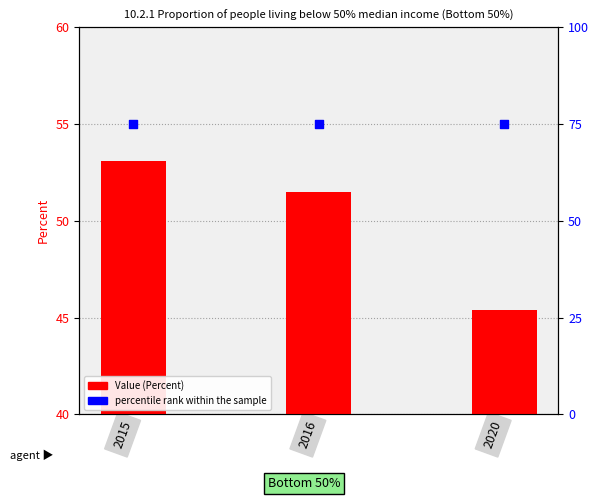

Is the value of Value (Percent) at 2020 greater than the value of percentile rank within the sample at 2015?

No